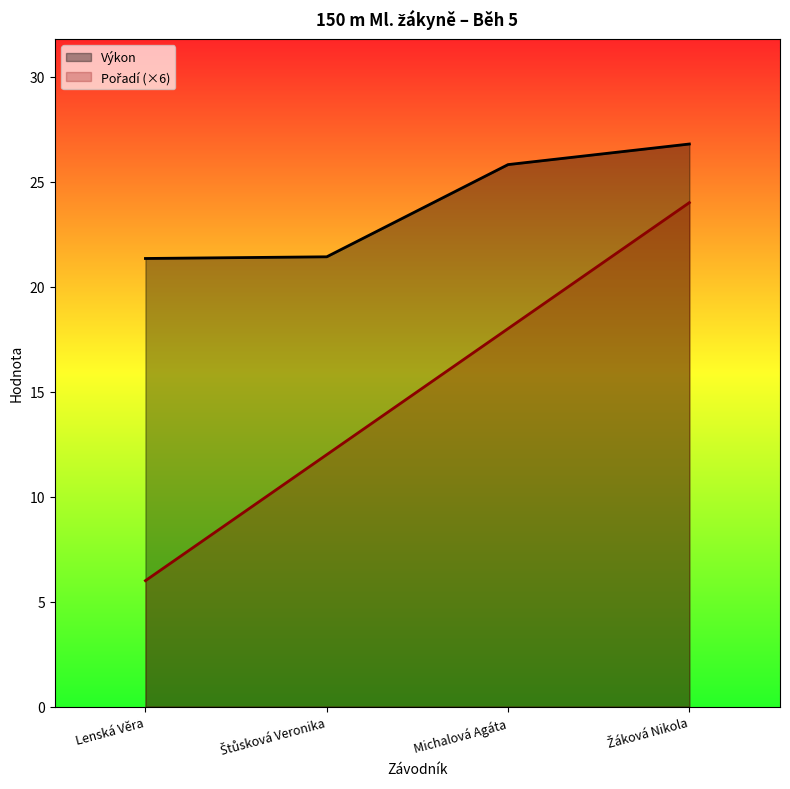

Reading left to right, what are all the values shown in this chart?

Pořadí: 6.0	12.0	18.0	24.0
Výkon: 21.3	21.4	25.8	26.8